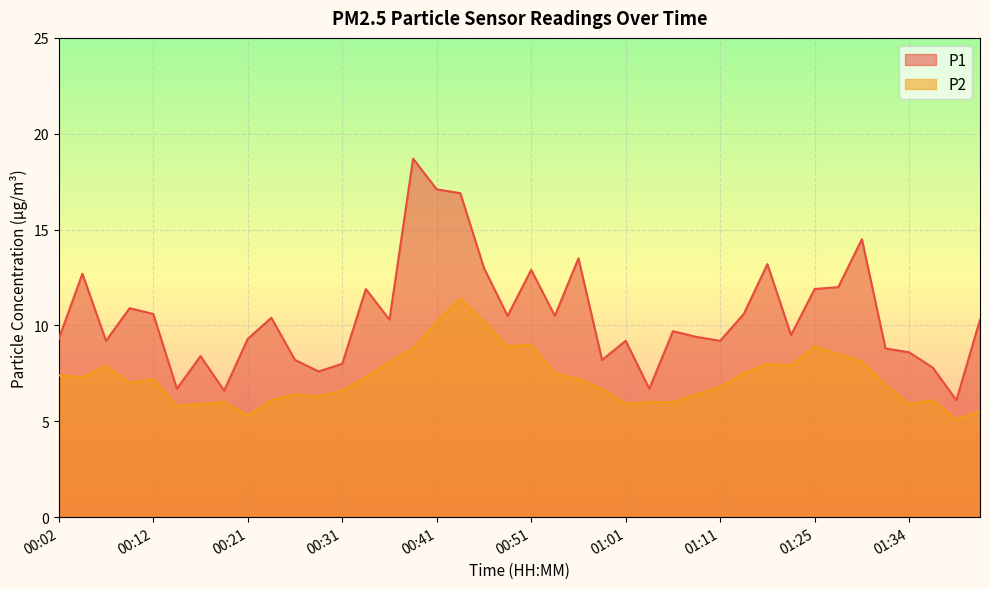

Rank the series by their average value, from highest to lowest.

P1, P2